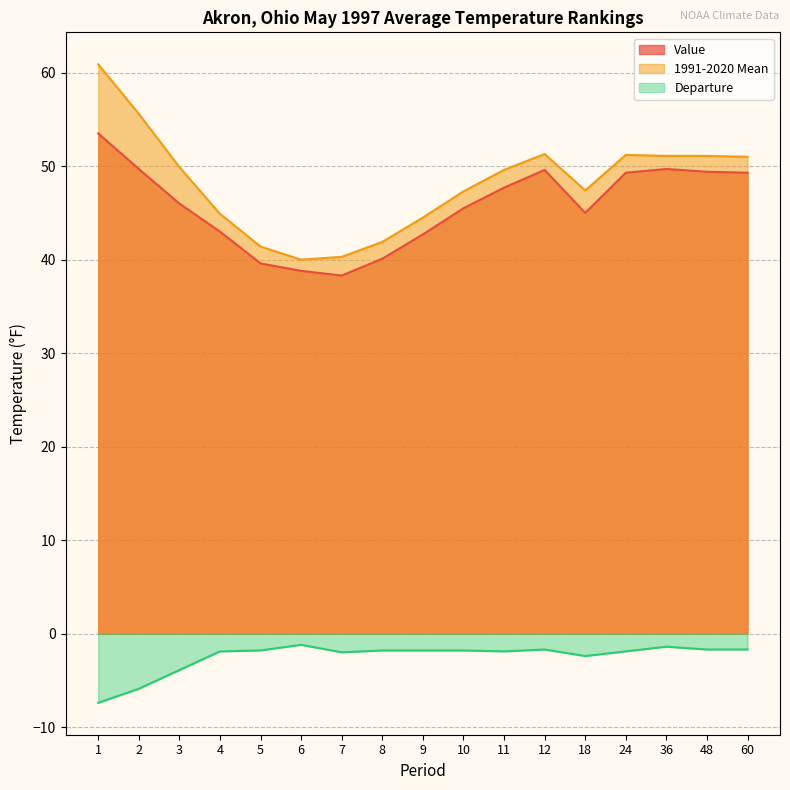

Reading left to right, what are all the values shown in this chart?

Value: 53.5	49.7	46.0	43.0	39.6	38.8	38.3	40.1	42.7	45.5	47.7	49.6	45.0	49.3	49.7	49.4	49.3
1991-2020 Mean: 60.9	55.6	49.9	44.9	41.4	40.0	40.3	41.9	44.5	47.3	49.6	51.3	47.4	51.2	51.1	51.1	51.0
Departure: -7.4	-5.9	-3.9	-1.9	-1.8	-1.2	-2.0	-1.8	-1.8	-1.8	-1.9	-1.7	-2.4	-1.9	-1.4	-1.7	-1.7